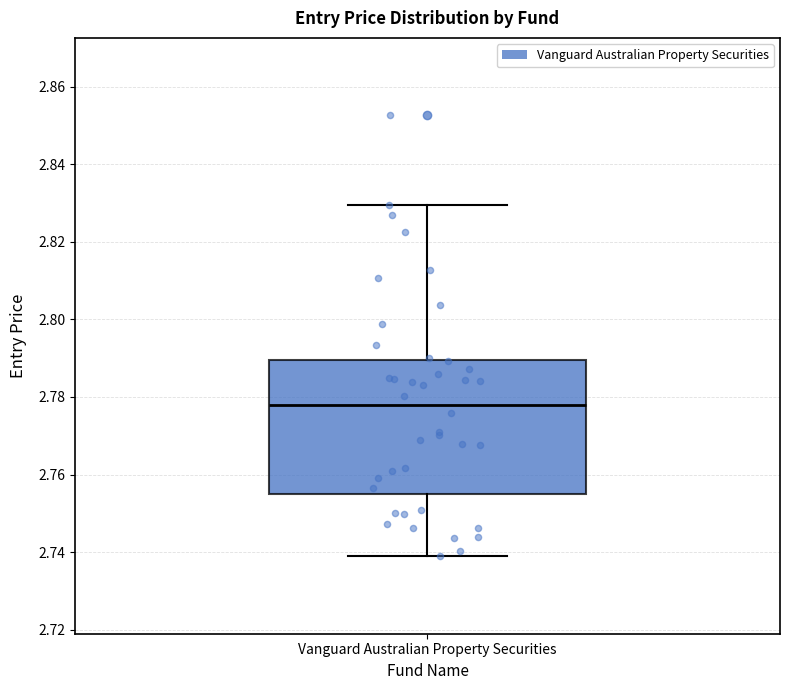

Read this box plot against the y-axis: the position of the median line, the range covered by the box, and the ends of both whiskers. The values are not printed on the chart, so give them approximately, as read against the axis.

median 2.778, box 2.756 to 2.790, whiskers 2.738 to 2.830